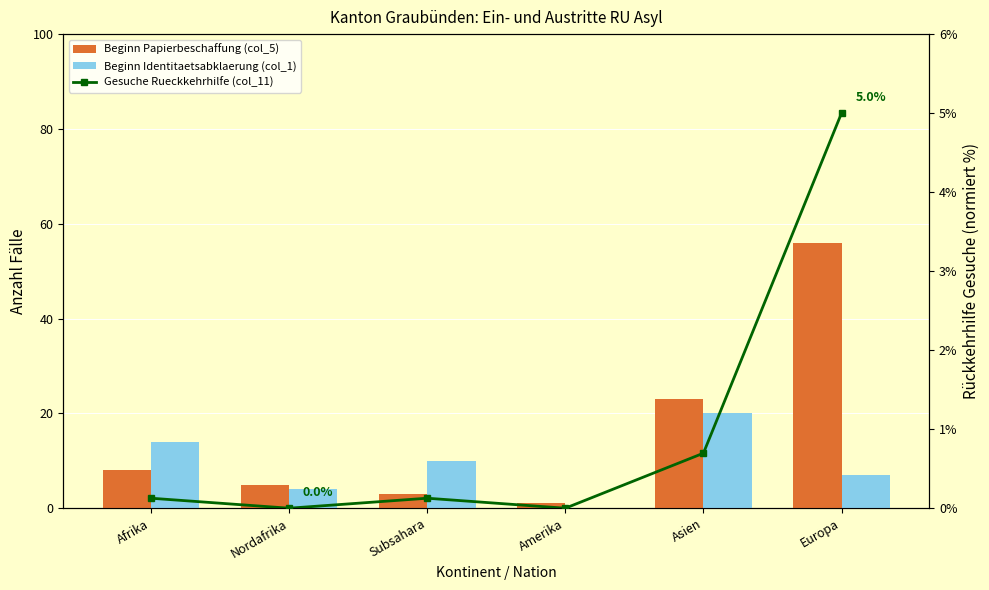

At how many categories does at least one series exceed 50?

1